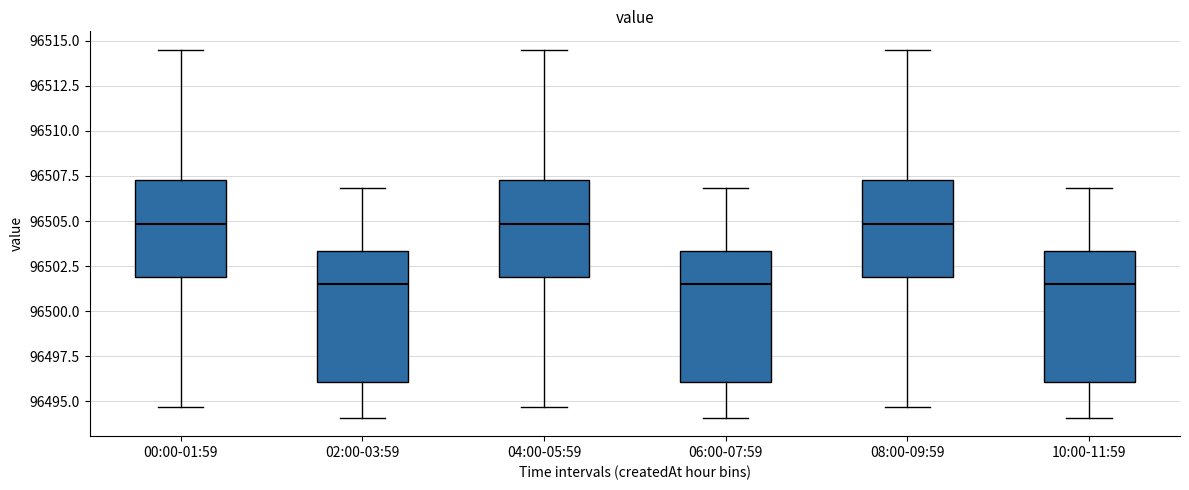

Where does the median line of the box for 04:00-05:59 sit on the y-axis? The values are not printed on the chart, so give them approximately, as read against the axis.

96505.0